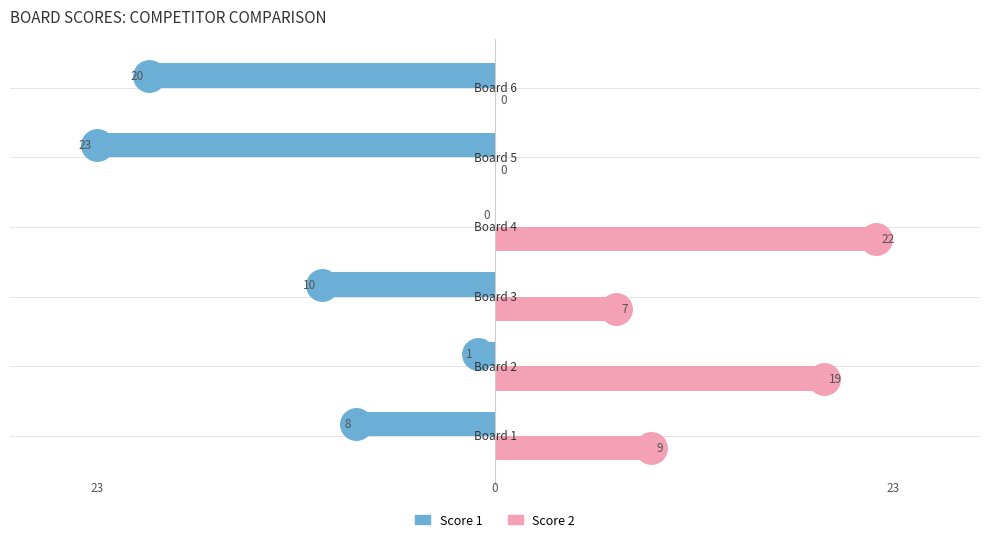

What is the sum of all Score 1 values?

-62